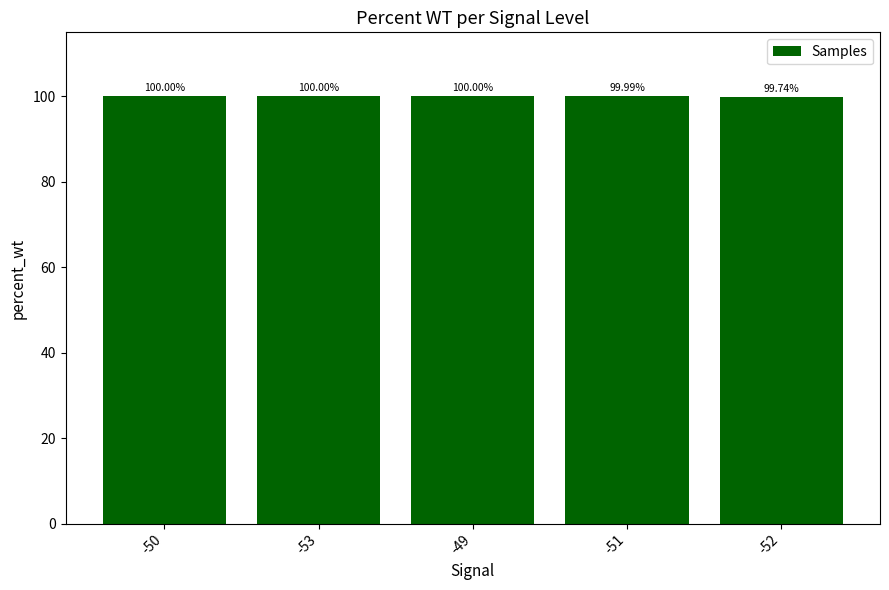

Approximately how many times larger is the value at -50 compared to -49?

1.0